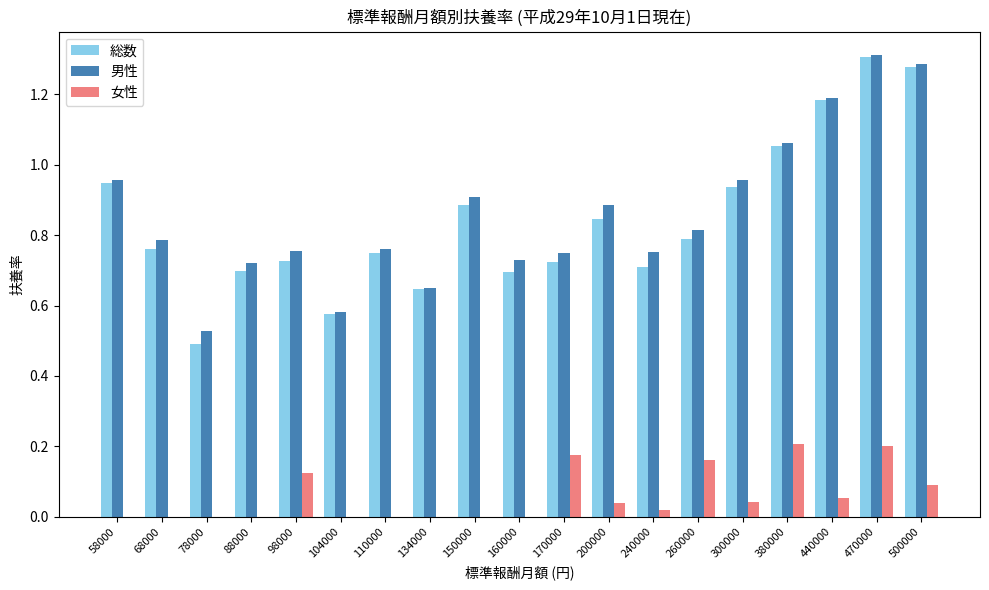

Which series changed the most between 58000 and 470000?

総数